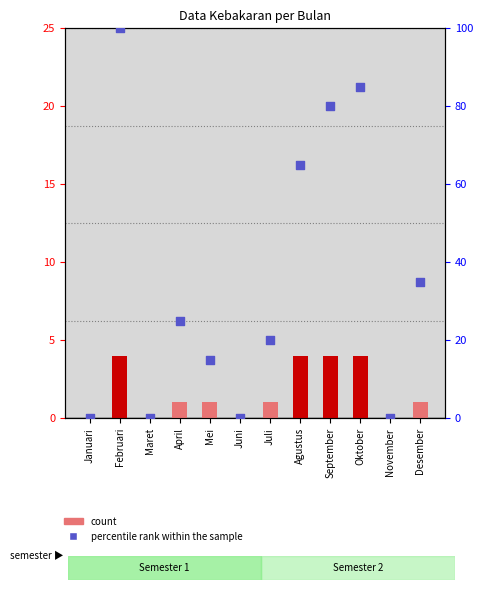

What is the change in value from Juli to November?

-20